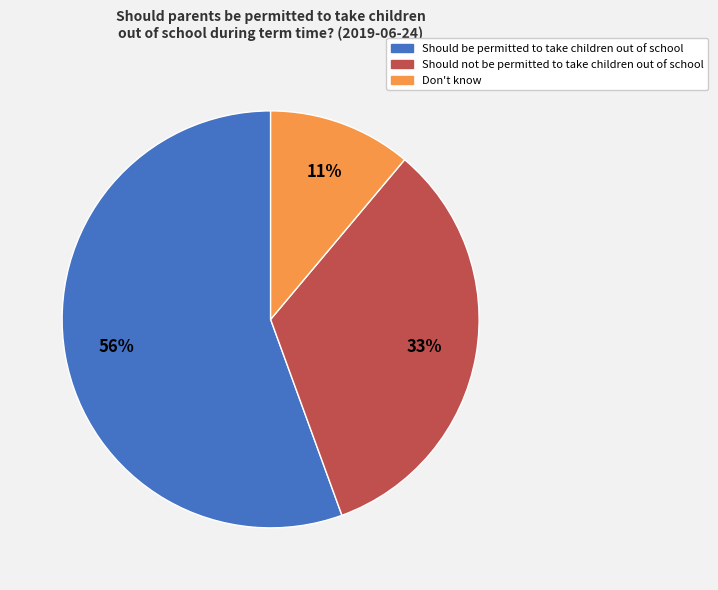

To the nearest percent, what is the difference between the Should not be permitted to take children out of school and Don't know slice percentages?

22%